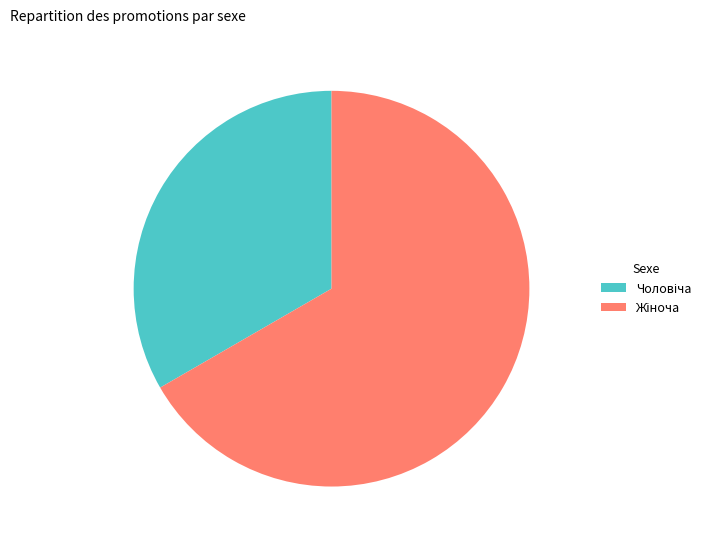

Is there any slice that represents more than half of the pie?

Yes